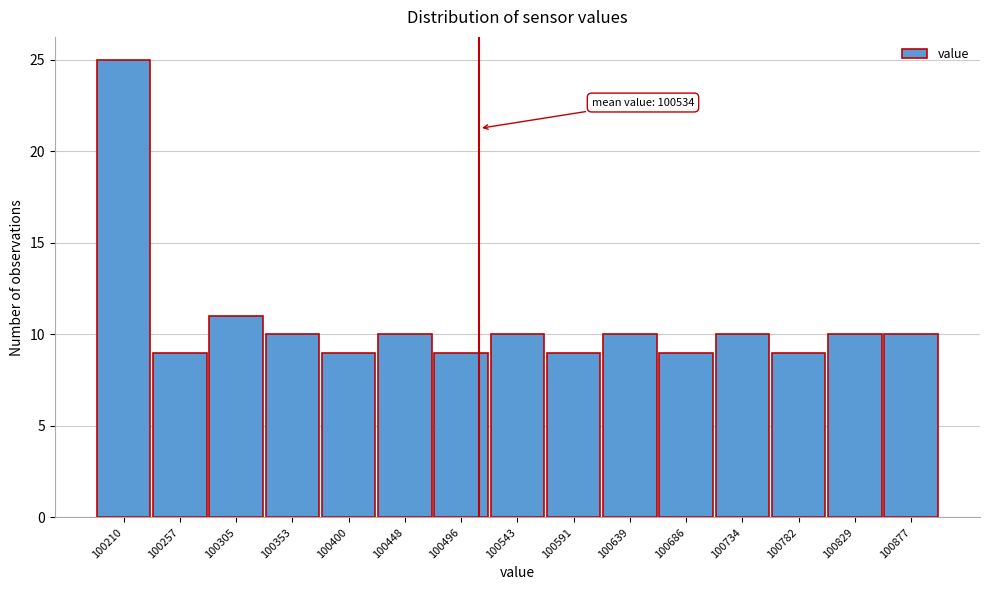

Reading right to left, what are all the values shown in this chart?

100877=10	100829=10	100782=9	100734=10	100686=9	100639=10	100591=9	100543=10	100496=9	100448=10	100400=9	100353=10	100305=11	100257=9	100210=25